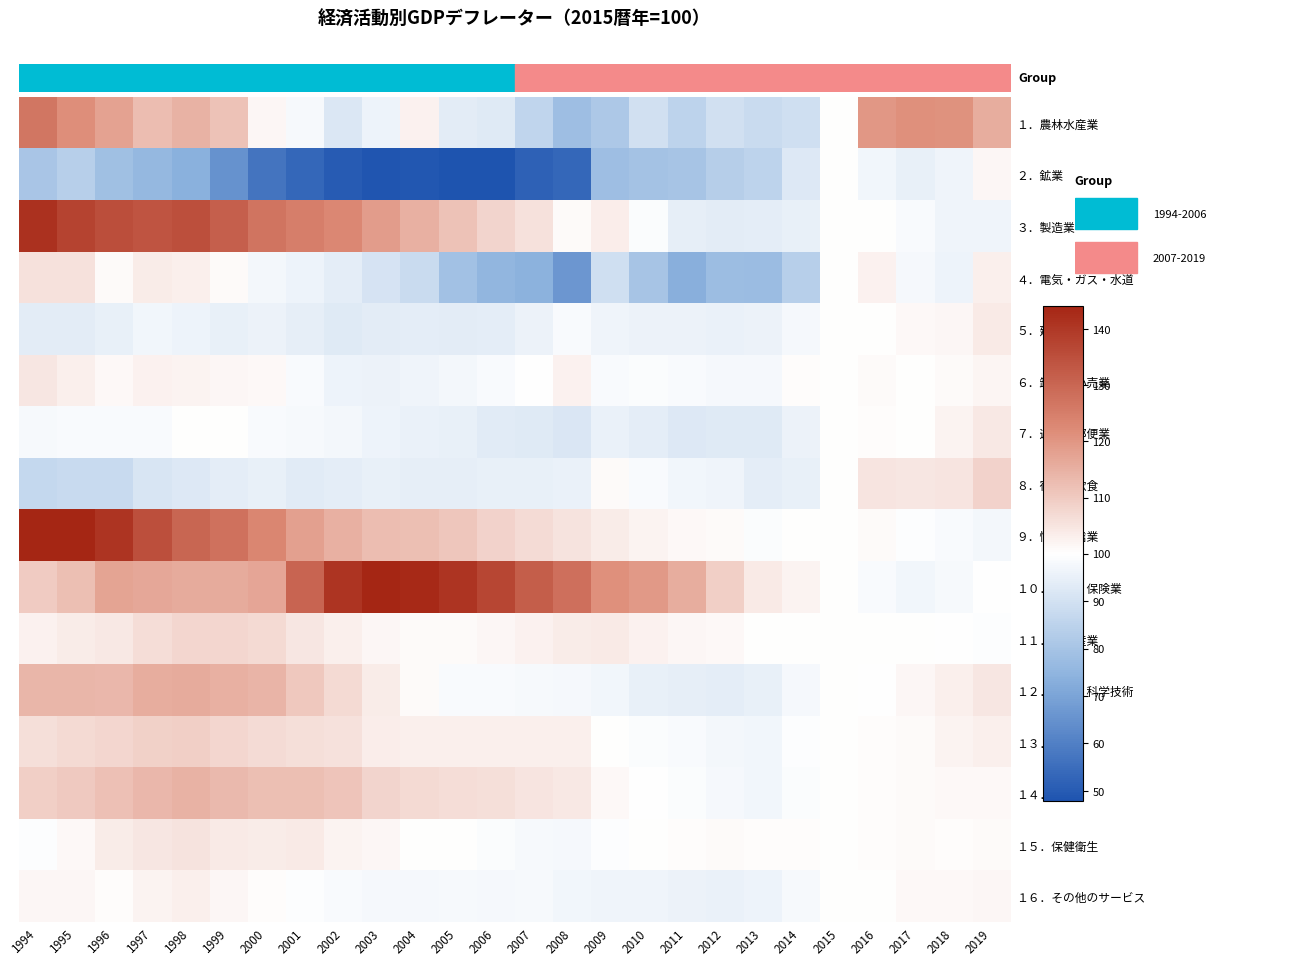

Reading left to right, list all the values displayed in this chart.

１．農林水産業: 1994=126.6	1995=121.7	1996=117.9	1997=112.6	1998=114.8	1999=111.6	2000=101.4	2001=98.2	2002=92.0	2003=96.2	2004=102.7	2005=93.6	2006=92.9	2007=85.8	2008=78.1	2009=81.4	2010=89.8	2011=85.0	2012=89.8	2013=88.0	2014=89.0	2015=100.0	2016=119.7	2017=121.1	2018=120.9	2019=115.7
２．鉱業: 1994=80.5	1995=84.0	1996=78.5	1997=76.3	1998=73.5	1999=65.2	2000=57.1	2001=53.5	2002=50.2	2003=48.6	2004=48.7	2005=47.8	2006=48.2	2007=51.8	2008=53.3	2009=78.0	2010=79.4	2011=80.2	2012=83.3	2013=85.2	2014=92.5	2015=100.0	2016=96.8	2017=95.1	2018=96.4	2019=101.6
３．製造業: 1994=141.6	1995=137.8	1996=135.3	1997=134.1	1998=135.0	1999=131.5	2000=127.1	2001=125.1	2002=122.8	2003=118.7	2004=114.9	2005=111.7	2006=108.0	2007=105.8	2008=100.9	2009=103.3	2010=98.8	2011=94.3	2012=93.5	2013=94.0	2014=95.0	2015=100.0	2016=100.2	2017=98.5	2018=96.7	2019=96.7
４．電気・ガス・水道: 1994=105.7	1995=105.8	1996=100.7	1997=103.7	1998=103.0	1999=101.0	2000=97.4	2001=96.2	2002=94.1	2003=91.0	2004=88.0	2005=78.8	2006=75.4	2007=74.0	2008=66.5	2009=89.3	2010=80.4	2011=73.4	2012=77.7	2013=77.5	2014=84.0	2015=100.0	2016=102.7	2017=97.6	2018=96.2	2019=102.9
５．建設業: 1994=93.5	1995=93.7	1996=94.9	1997=97.1	1998=96.1	1999=94.8	2000=95.8	2001=94.5	2002=93.0	2003=93.7	2004=93.9	2005=93.8	2006=94.2	2007=95.7	2008=98.7	2009=96.6	2010=95.8	2011=95.7	2012=95.5	2013=95.8	2014=97.9	2015=100.0	2016=100.3	2017=101.1	2018=101.5	2019=103.8
６．卸売・小売業: 1994=104.7	1995=102.9	1996=101.3	1997=102.7	1998=102.1	1999=101.4	2000=101.3	2001=98.6	2002=96.3	2003=95.6	2004=96.6	2005=97.5	2006=98.7	2007=99.7	2008=102.7	2009=98.6	2010=98.8	2011=98.6	2012=97.8	2013=97.9	2014=100.5	2015=100.0	2016=100.8	2017=100.2	2018=100.8	2019=102.0
７．運輸・郵便業: 1994=98.2	1995=98.6	1996=98.5	1997=98.7	1998=100.2	1999=100.0	2000=98.7	2001=98.1	2002=97.3	2003=96.1	2004=95.5	2005=94.8	2006=93.1	2007=92.8	2008=91.8	2009=95.2	2010=93.9	2011=92.3	2012=92.9	2013=92.8	2014=95.7	2015=100.0	2016=100.5	2017=100.3	2018=102.4	2019=104.4
８．宿泊・飲食: 1994=86.9	1995=87.5	1996=87.7	1997=91.4	1998=92.5	1999=94.1	2000=94.8	2001=93.4	2002=94.1	2003=94.7	2004=94.5	2005=94.5	2006=95.0	2007=94.8	2008=95.4	2009=100.8	2010=98.7	2011=97.0	2012=96.4	2013=94.0	2014=95.1	2015=100.0	2016=105.0	2017=104.6	2018=104.9	2019=108.4
９．情報通信業: 1994=150.1	1995=146.0	1996=140.8	1997=135.1	1998=130.2	1999=127.7	2000=123.4	2001=118.0	2002=114.9	2003=112.7	2004=112.4	2005=110.7	2006=108.3	2007=106.8	2008=105.3	2009=103.6	2010=102.3	2011=101.3	2012=101.0	2013=99.1	2014=100.0	2015=100.0	2016=100.7	2017=99.3	2018=98.4	2019=97.5
１０．金融・保険業: 1994=109.9	1995=112.4	1996=117.5	1997=116.6	1998=116.1	1999=116.1	2000=117.1	2001=130.6	2002=140.9	2003=144.1	2004=143.1	2005=140.8	2006=137.0	2007=131.8	2008=128.2	2009=121.3	2010=119.6	2011=115.7	2012=109.2	2013=104.0	2014=102.3	2015=100.0	2016=98.5	2017=96.9	2018=98.3	2019=99.6
１１．不動産業: 1994=102.6	1995=103.5	1996=104.4	1997=106.4	1998=107.9	1999=107.7	2000=107.1	2001=104.8	2002=102.8	2003=101.5	2004=101.0	2005=101.0	2006=101.6	2007=102.5	2008=103.5	2009=103.8	2010=102.7	2011=101.7	2012=101.1	2013=100.3	2014=100.0	2015=100.0	2016=100.2	2017=100.2	2018=99.8	2019=99.4
１２．専門・科学技術: 1994=114.0	1995=114.0	1996=113.6	1997=115.7	1998=115.9	1999=115.1	2000=114.4	2001=110.6	2002=107.0	2003=103.6	2004=100.9	2005=98.7	2006=98.5	2007=98.1	2008=97.9	2009=96.8	2010=94.8	2011=94.3	2012=94.1	2013=95.0	2014=97.9	2015=100.0	2016=99.9	2017=101.6	2018=103.1	2019=104.7
１３．公務: 1994=106.1	1995=107.0	1996=107.9	1997=108.9	1998=109.1	1999=107.7	2000=106.7	2001=106.1	2002=105.6	2003=103.3	2004=102.9	2005=102.8	2006=102.8	2007=102.8	2008=103.1	2009=100.1	2010=99.0	2011=98.7	2012=97.5	2013=97.1	2014=99.3	2015=100.0	2016=100.4	2017=101.0	2018=102.2	2019=102.9
１４．教育: 1994=109.3	1995=110.3	1996=111.8	1997=113.7	1998=114.6	1999=113.1	2000=112.4	2001=112.2	2002=111.3	2003=108.2	2004=107.0	2005=106.4	2006=105.9	2007=105.0	2008=104.3	2009=101.2	2010=99.8	2011=99.0	2012=97.9	2013=97.1	2014=99.0	2015=100.0	2016=100.6	2017=100.9	2018=101.3	2019=101.3
１５．保健衛生: 1994=99.3	1995=101.1	1996=103.6	1997=104.7	1998=105.3	1999=104.0	2000=103.5	2001=103.8	2002=102.4	2003=101.4	2004=100.3	2005=100.2	2006=98.8	2007=98.1	2008=97.9	2009=99.3	2010=100.3	2011=100.4	2012=100.9	2013=100.5	2014=100.4	2015=100.0	2016=100.6	2017=100.7	2018=100.4	2019=100.7
１６．その他のサービス: 1994=101.4	1995=101.6	1996=100.4	1997=102.2	1998=102.8	1999=101.4	2000=100.4	2001=99.3	2002=98.4	2003=97.9	2004=97.8	2005=98.0	2006=97.9	2007=98.3	2008=96.9	2009=96.6	2010=96.5	2011=95.6	2012=95.2	2013=96.3	2014=98.0	2015=100.0	2016=100.0	2017=101.2	2018=101.3	2019=101.6